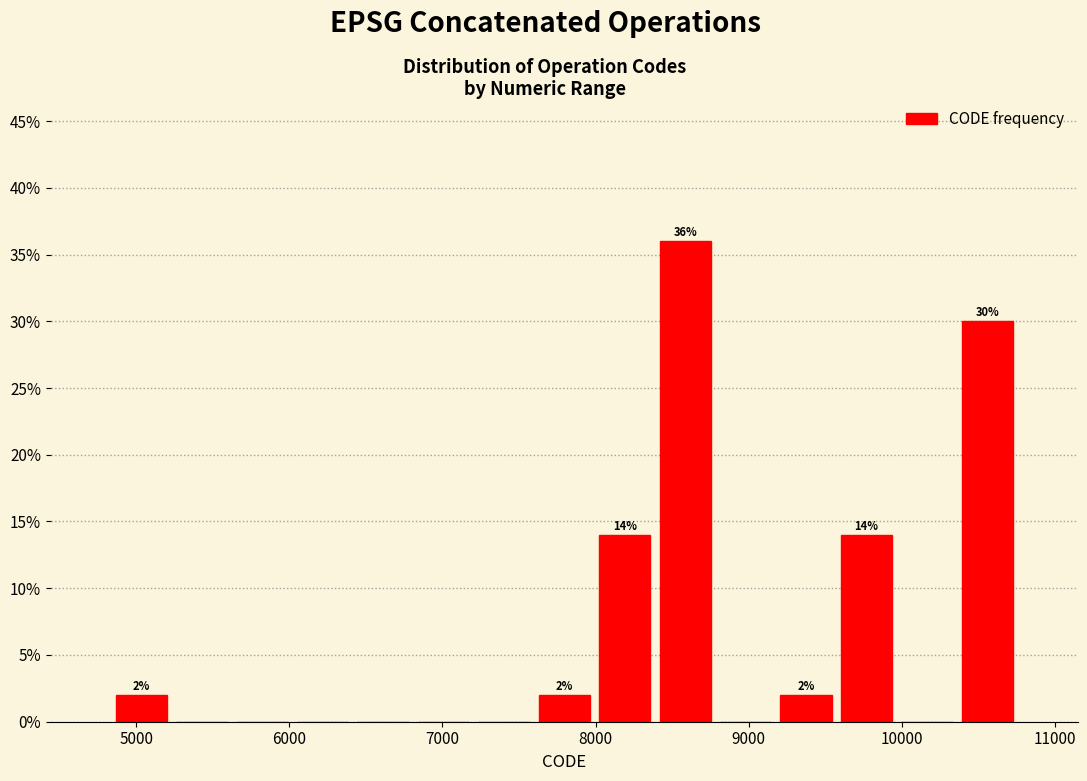

Read against the x-axis, roughly where is the centre of the tallest bar?

8600